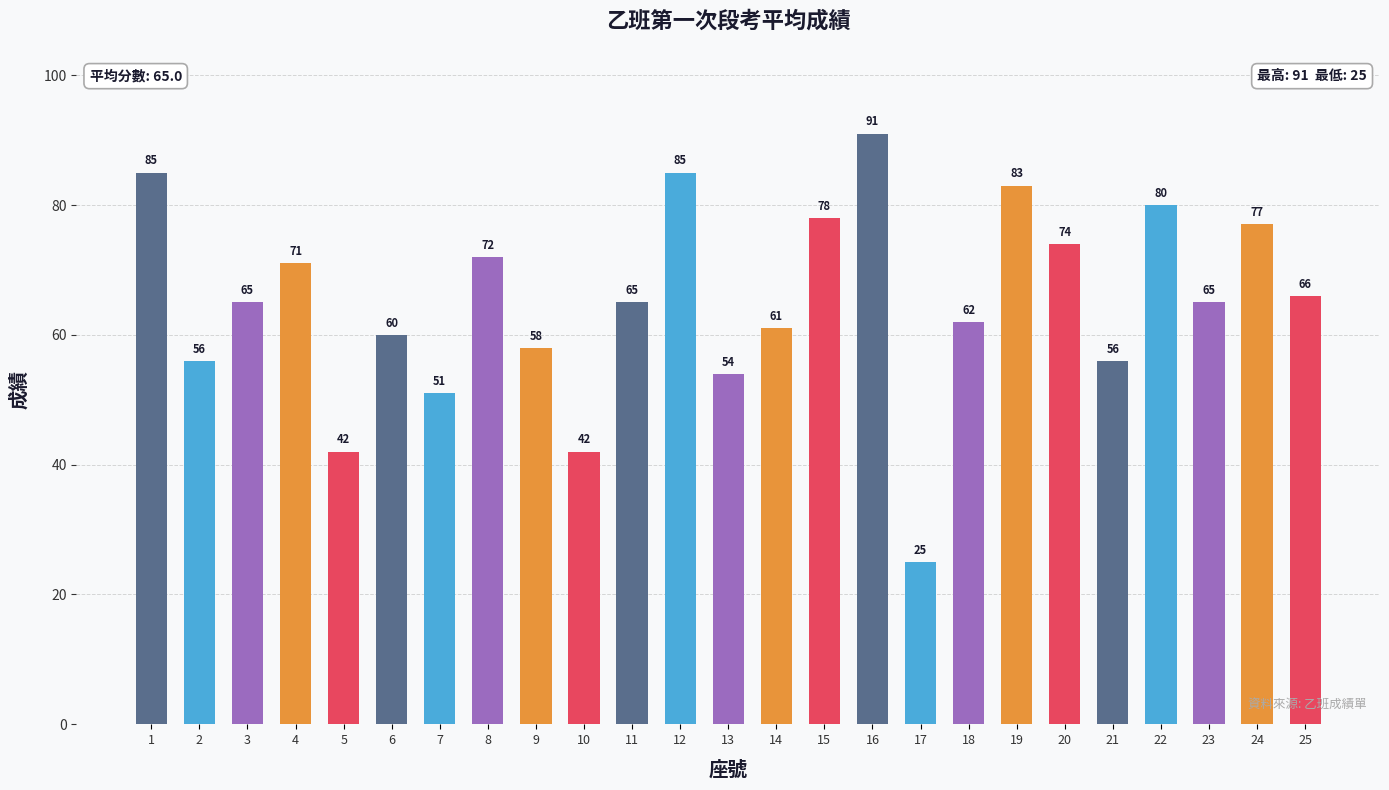

What is the smallest value displayed?

25